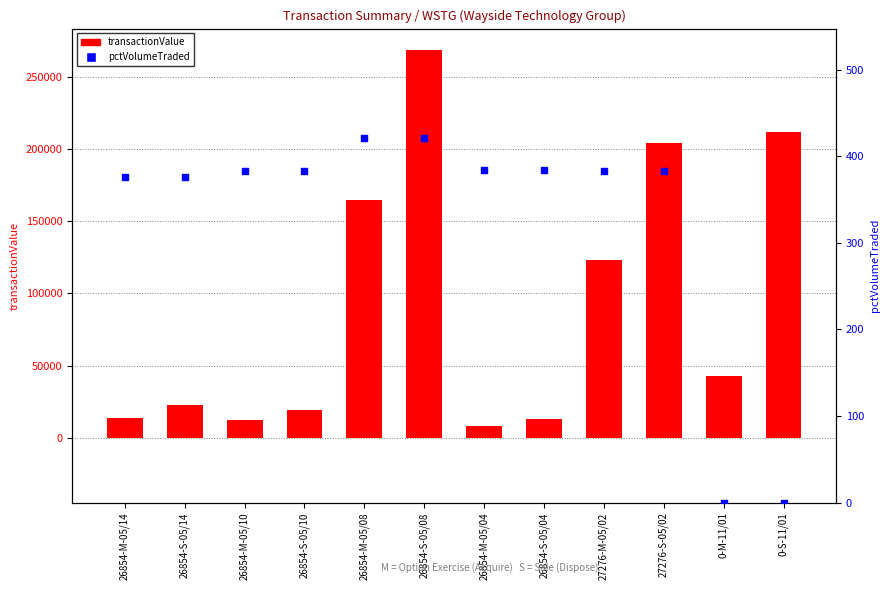

At which category is the sum across all series the highest?

26854-S-05/08